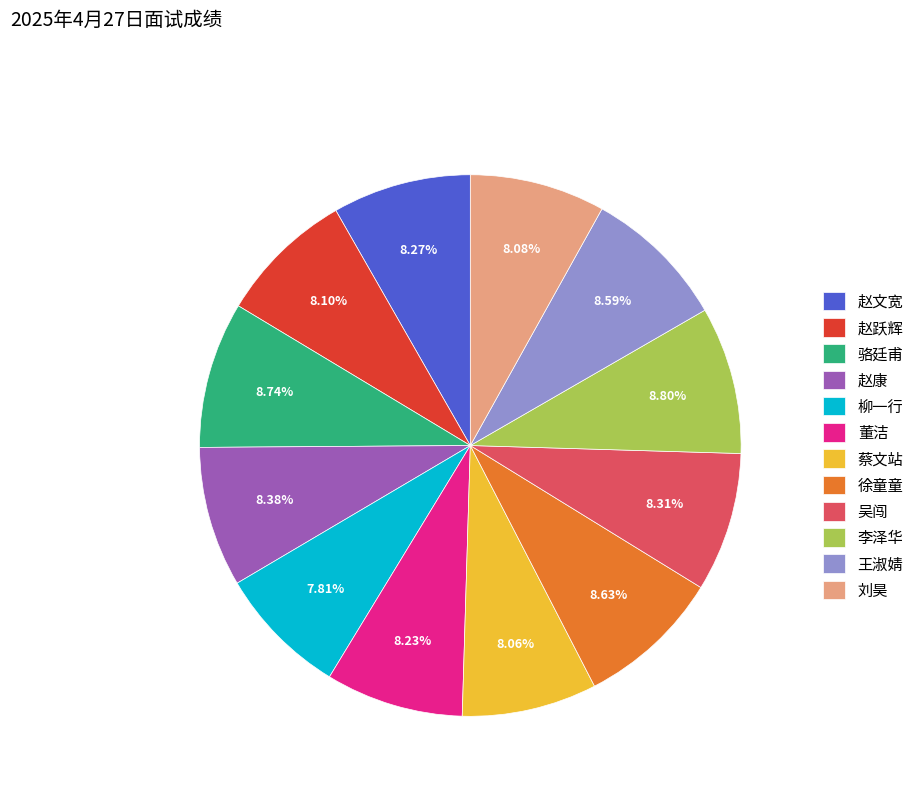

What is the ratio of the value at 王淑婧 to the value at 李泽华?

1.0